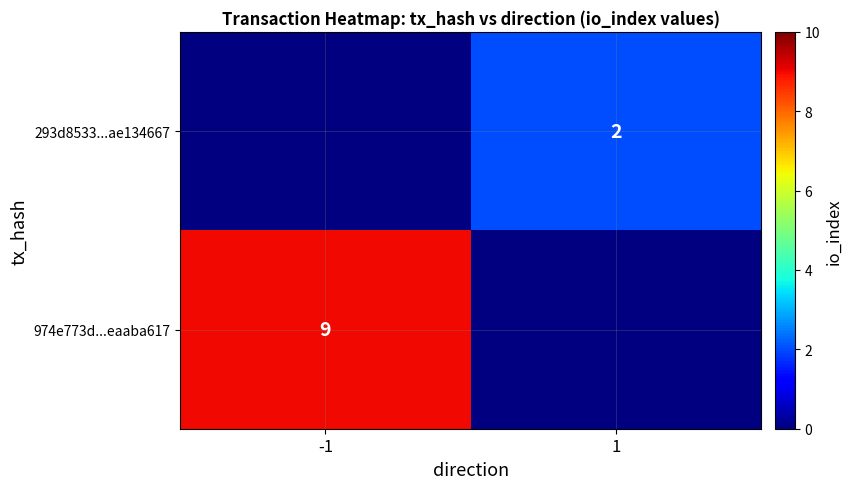

The 293d8533...ae134667 series shows 1 at 1. True or false?

False